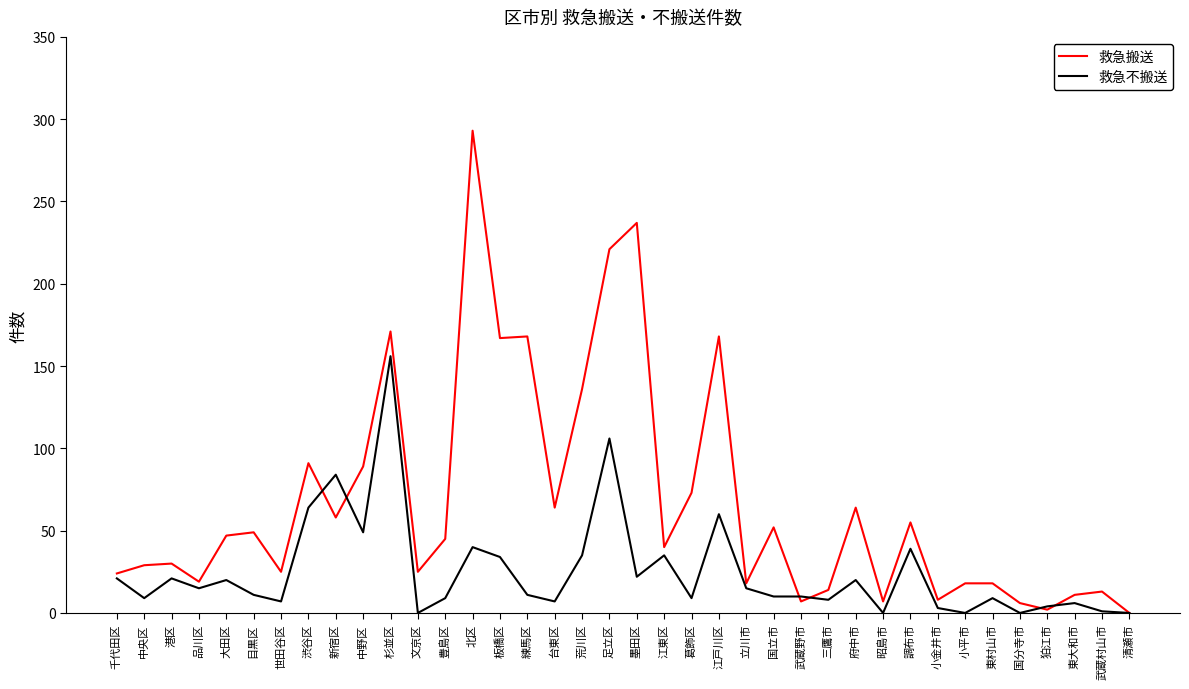

The value of 救急搬送 at 中央区 is 41. True or false?

False